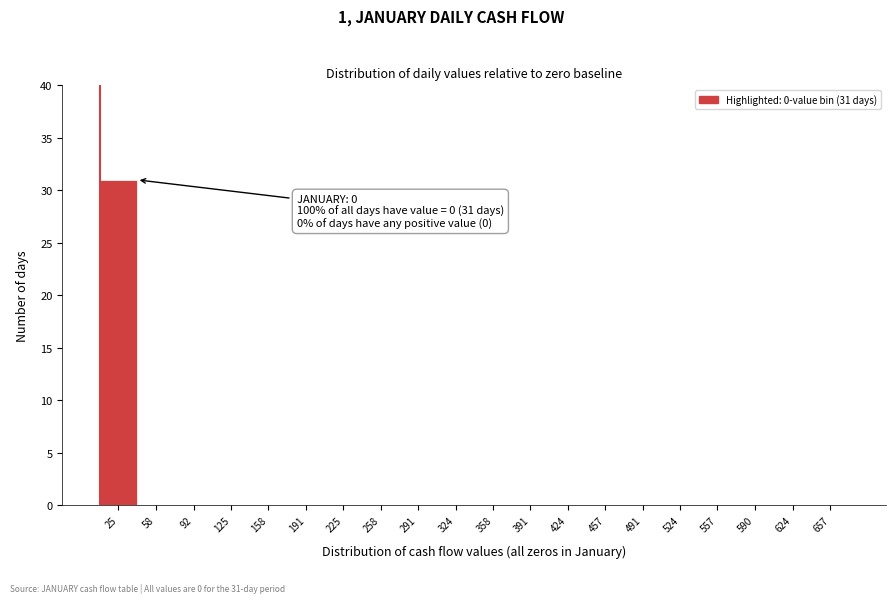

Reading left to right, what are all the values shown in this chart?

25=31	58=0	92=0	125=0	158=0	191=0	225=0	258=0	291=0	324=0	358=0	391=0	424=0	457=0	491=0	524=0	557=0	590=0	624=0	657=0